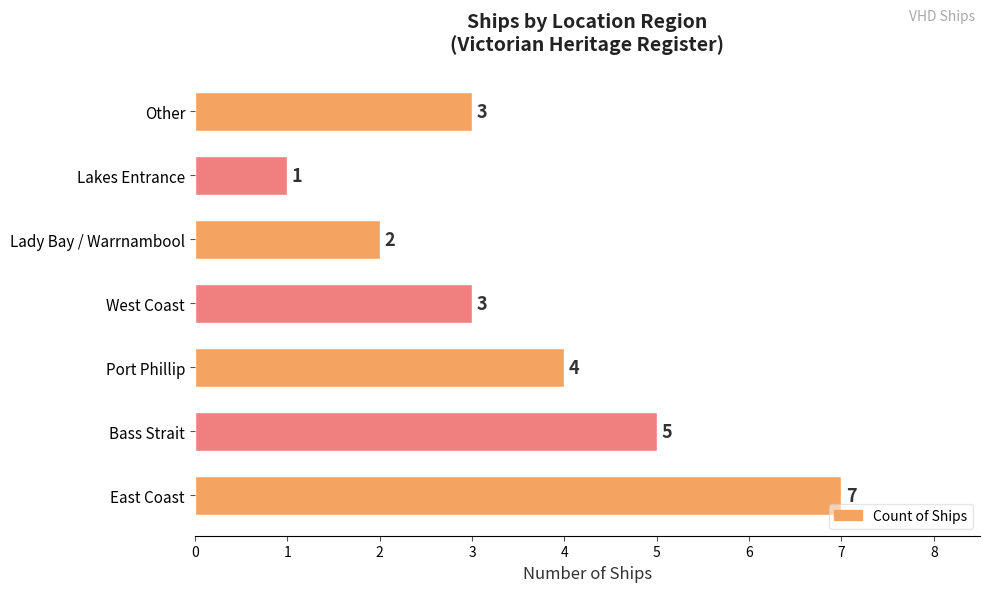

Which has a higher value, Lady Bay / Warrnambool or West Coast?

West Coast